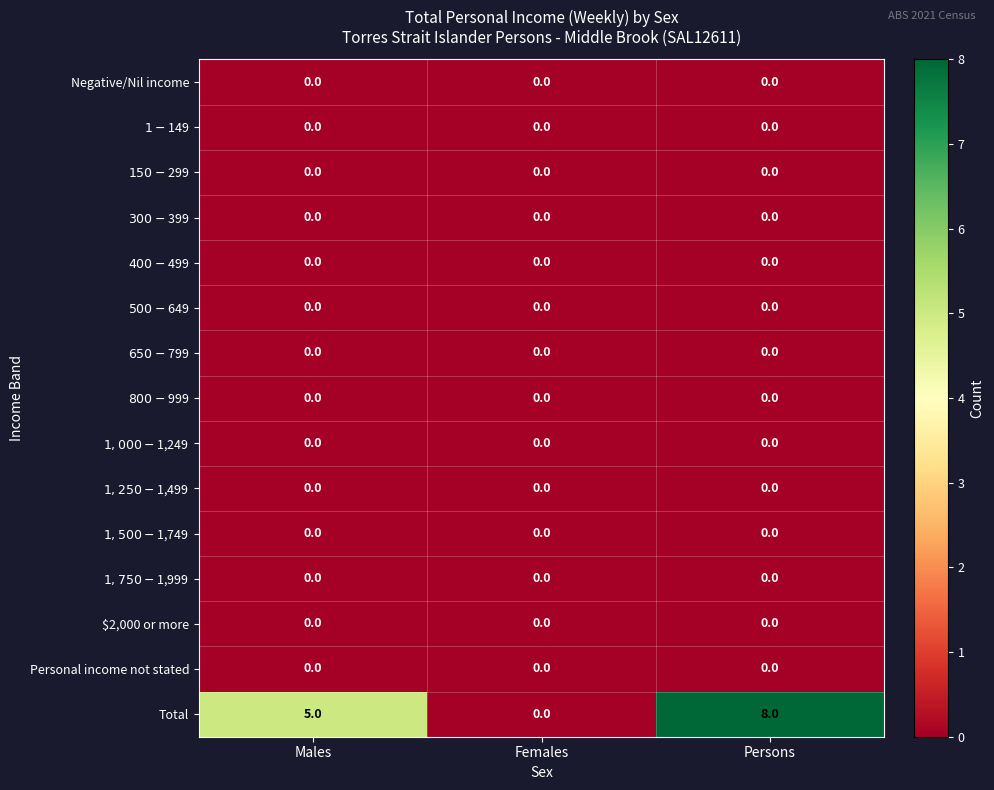

Which series has the largest total across all categories?

Total